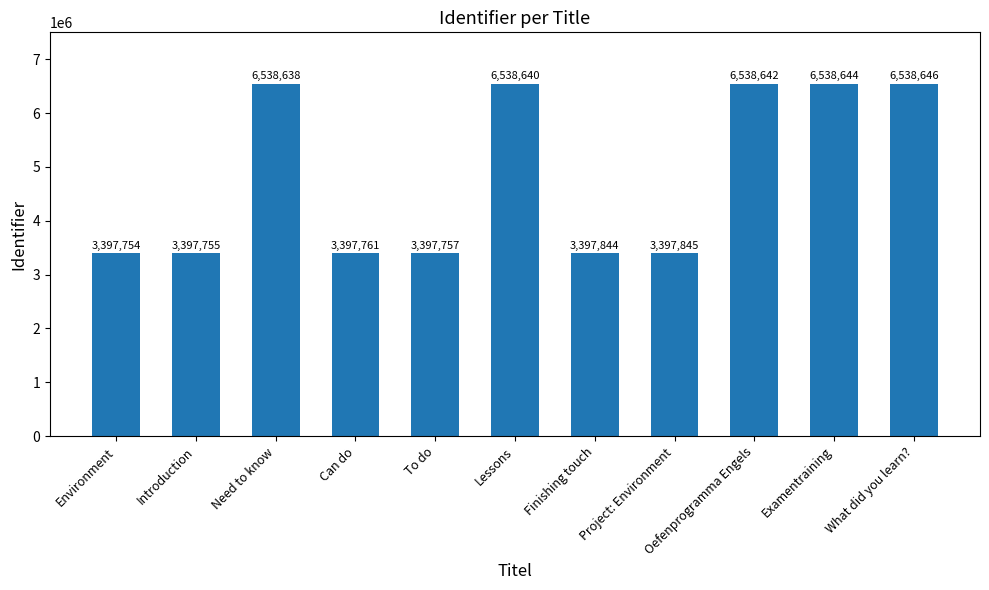

Is it true that the value at Oefenprogramma Engels is 2595645?

False